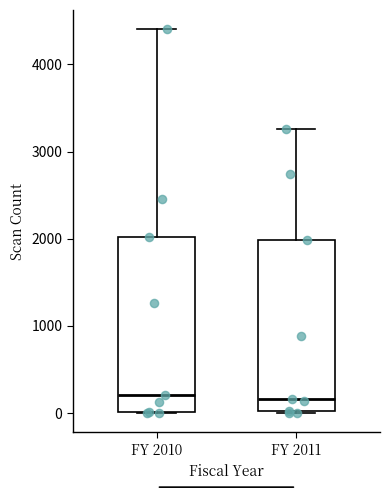

Where does the upper whisker of the box for FY 2011 end on the y-axis? The values are not printed on the chart, so give them approximately, as read against the axis.

3300